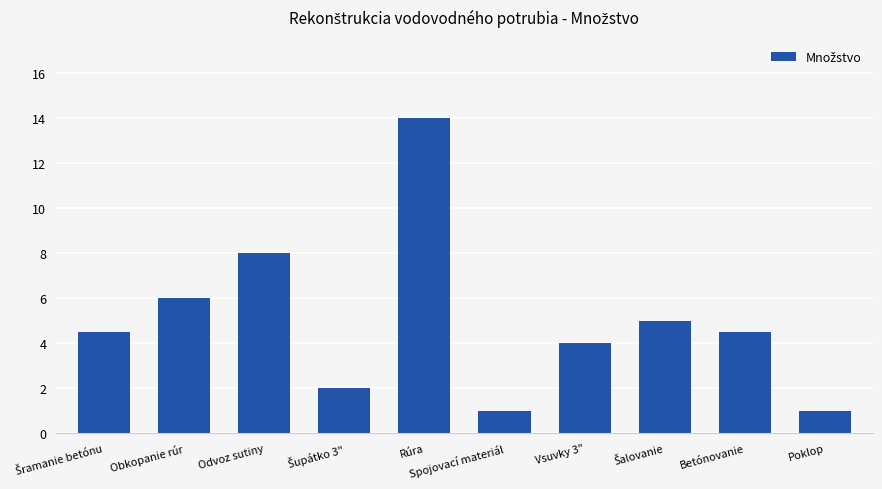

What is the change in value from Odvoz sutiny to Spojovací materiál?

-7.0